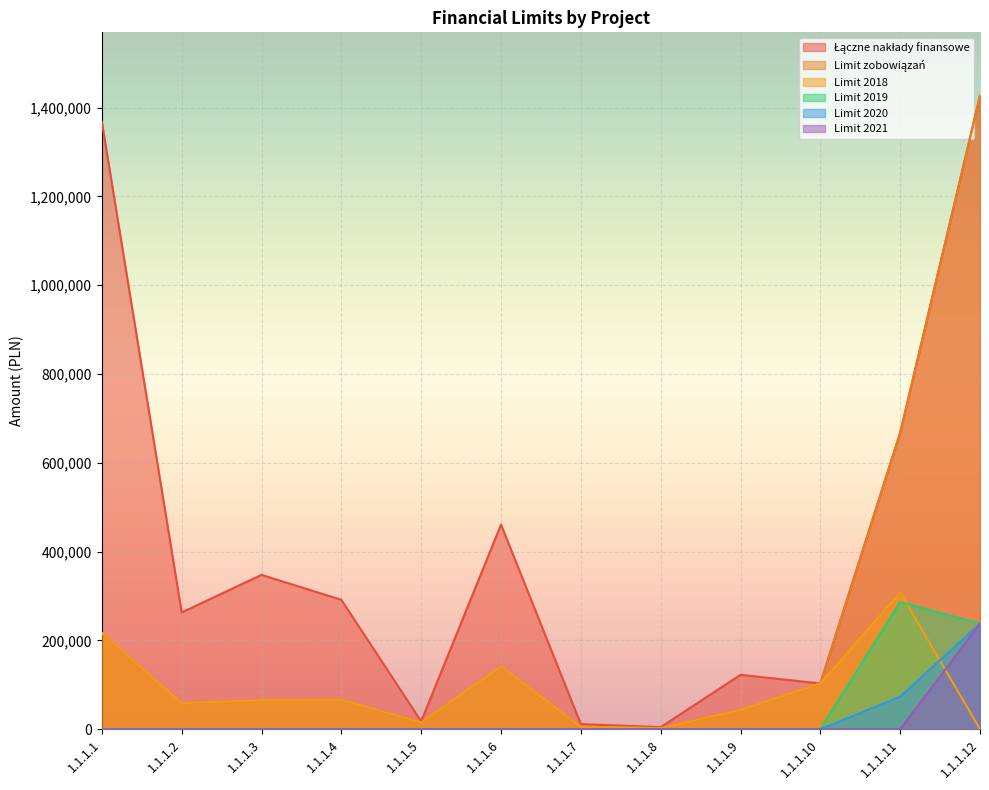

How many data points in Limit 2019 are above 0?

2